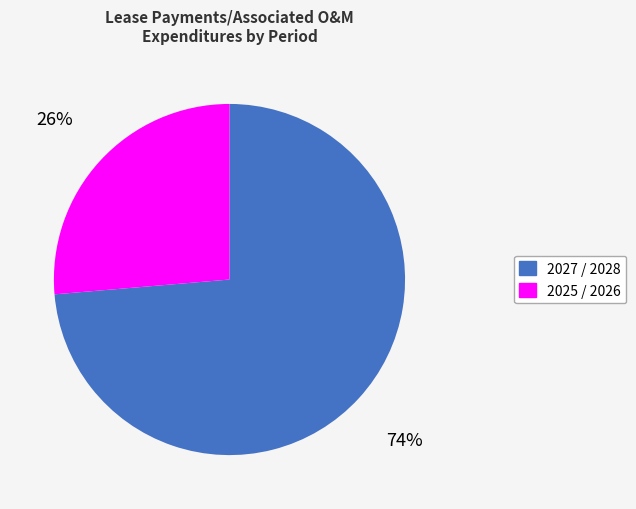

Combined, do 2027 / 2028 and 2025 / 2026 account for over 50%?

Yes